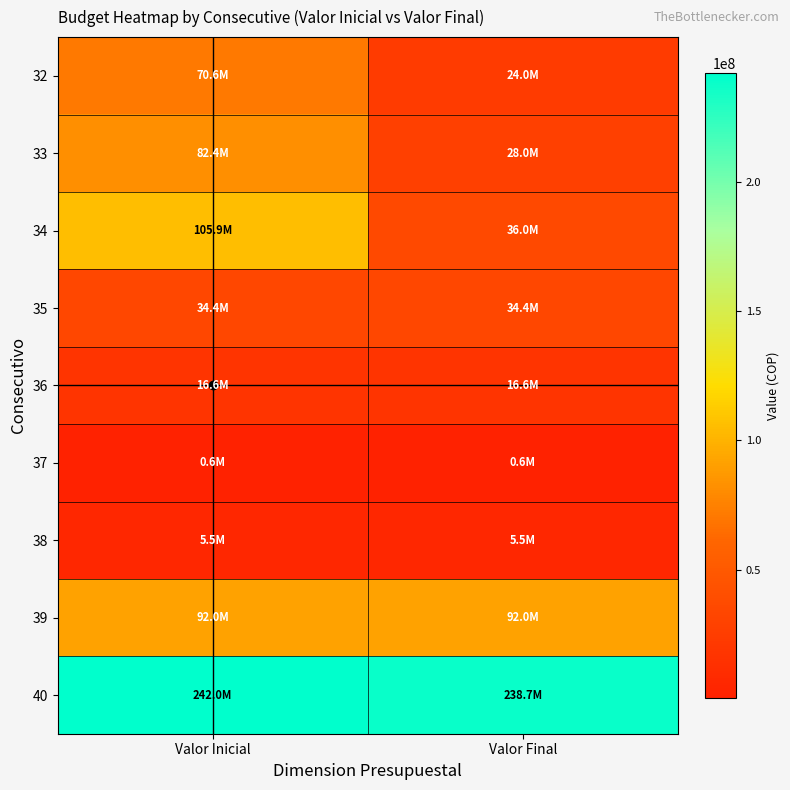

List the series in order of their peak value, lowest first.

37, 38, 36, 35, 32, 33, 39, 34, 40